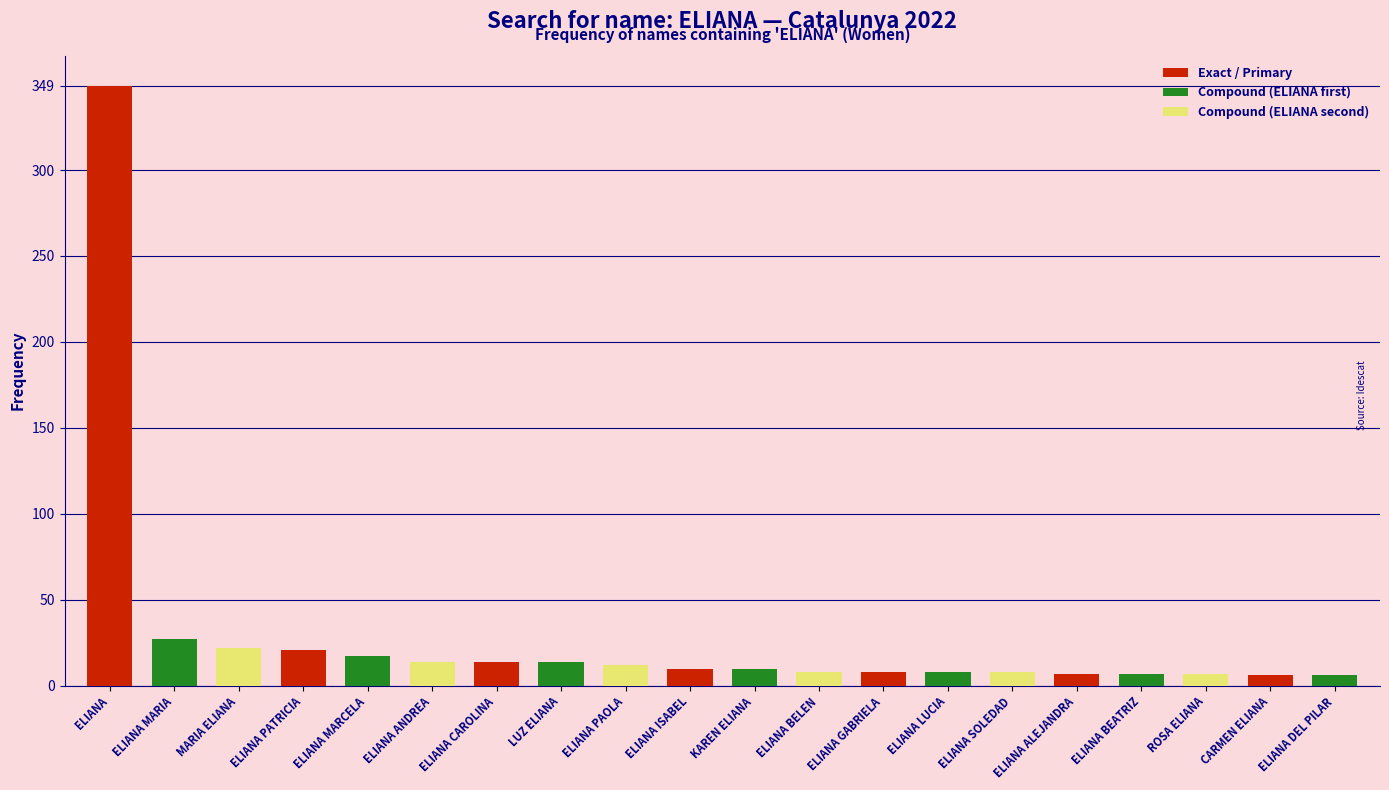

True or false: the data shows 8 at ELIANA BELEN.

True